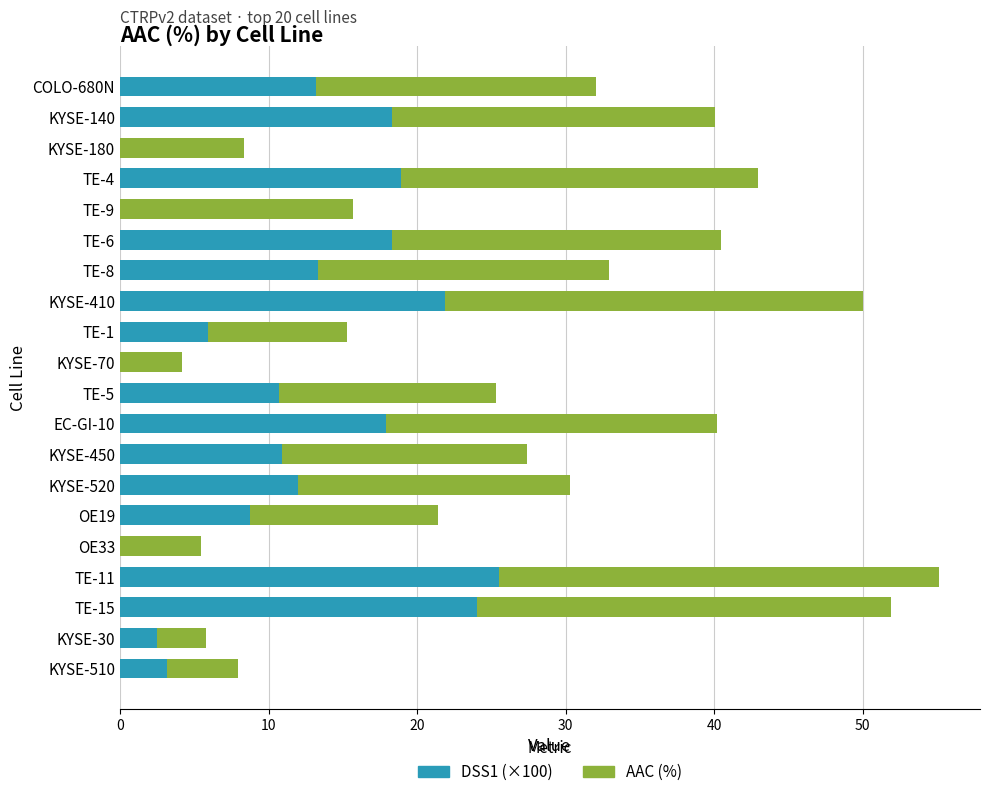

The value of DSS1 (×100) at TE-9 is 0.0. True or false?

True